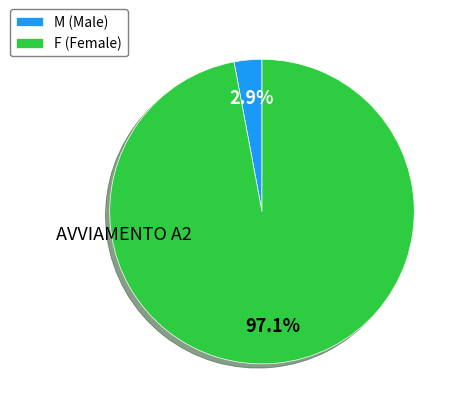

How many segments does this pie chart have?

2